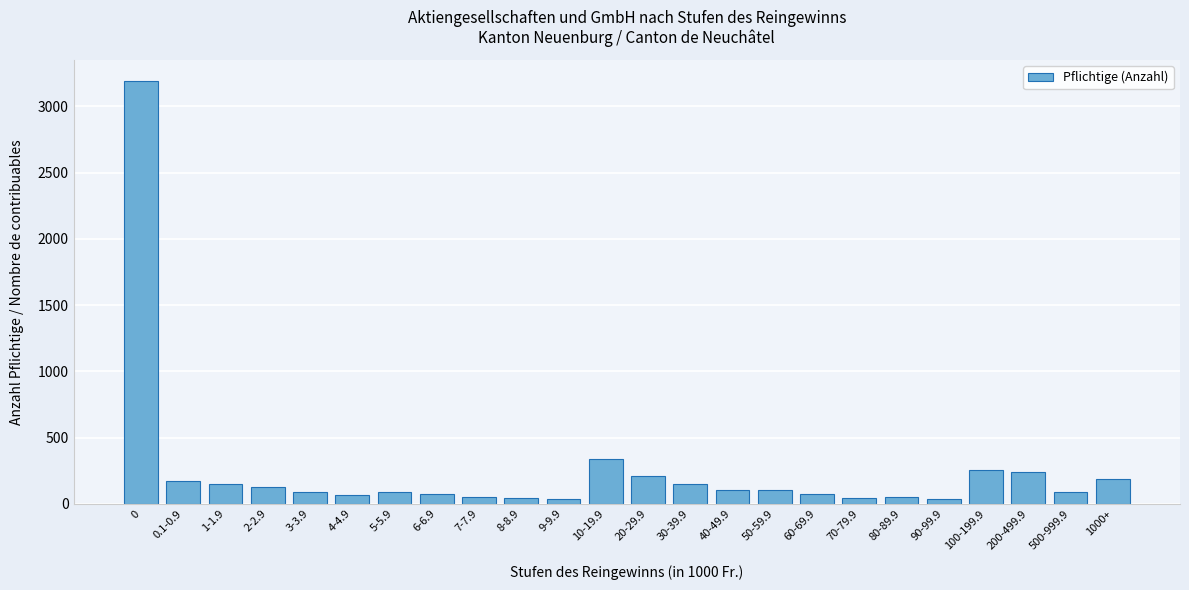

What is the sum of all values?

5960